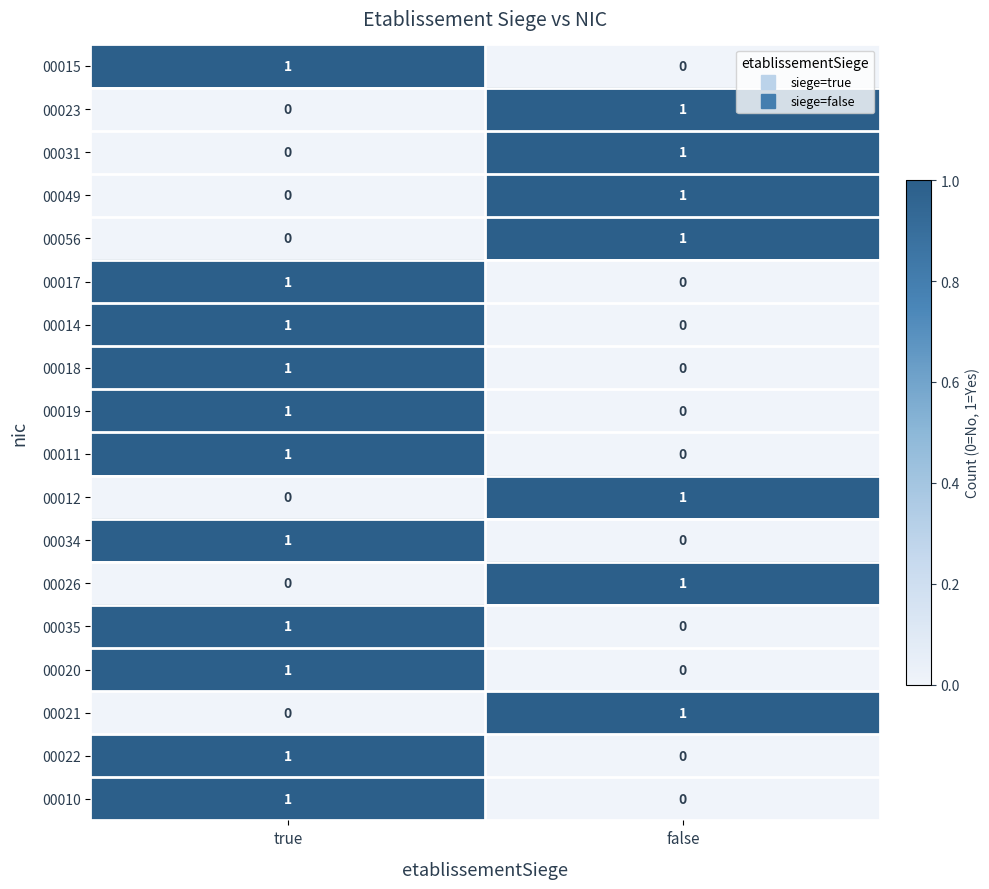

List the labels in order of 00017 value, largest first.

true, false